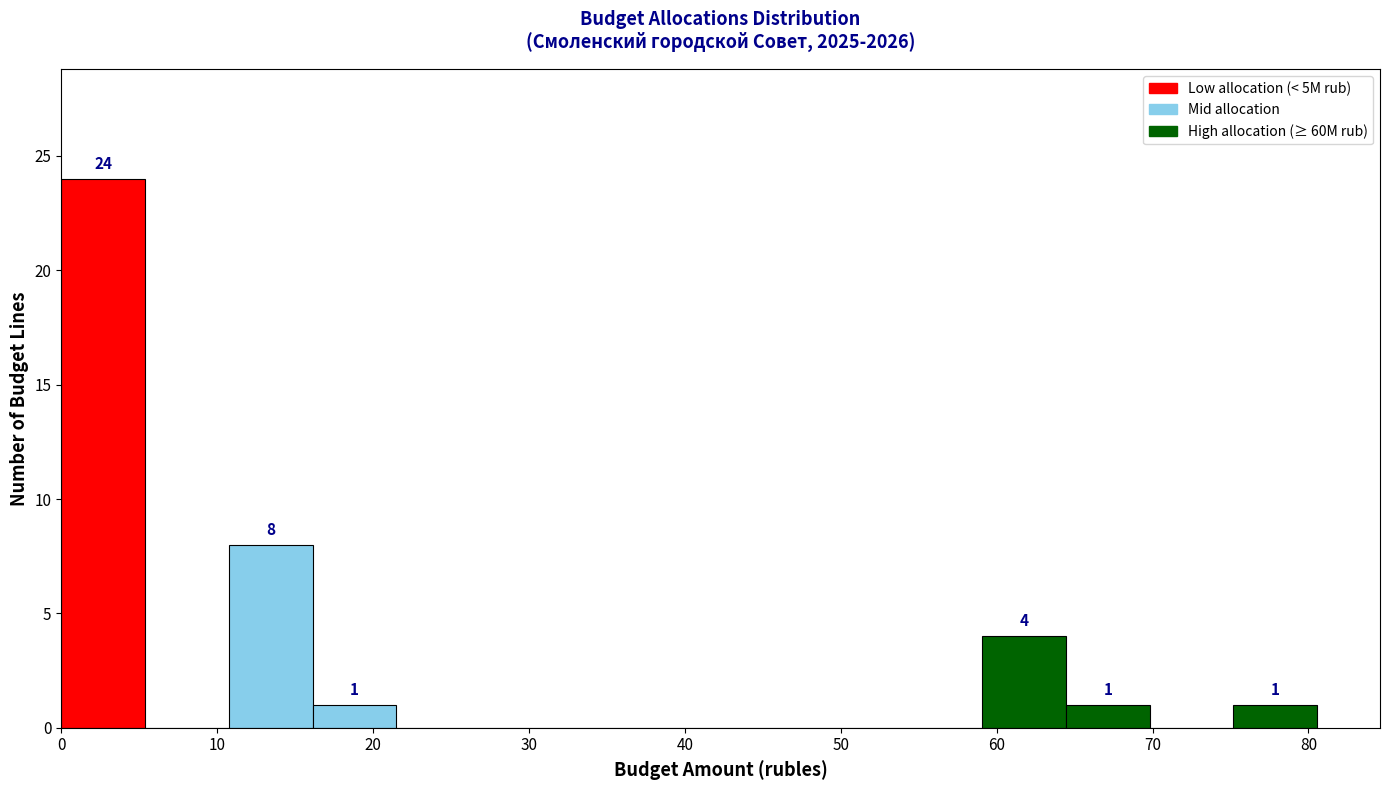

Which range on the x-axis has the tallest bar?

0 to 5